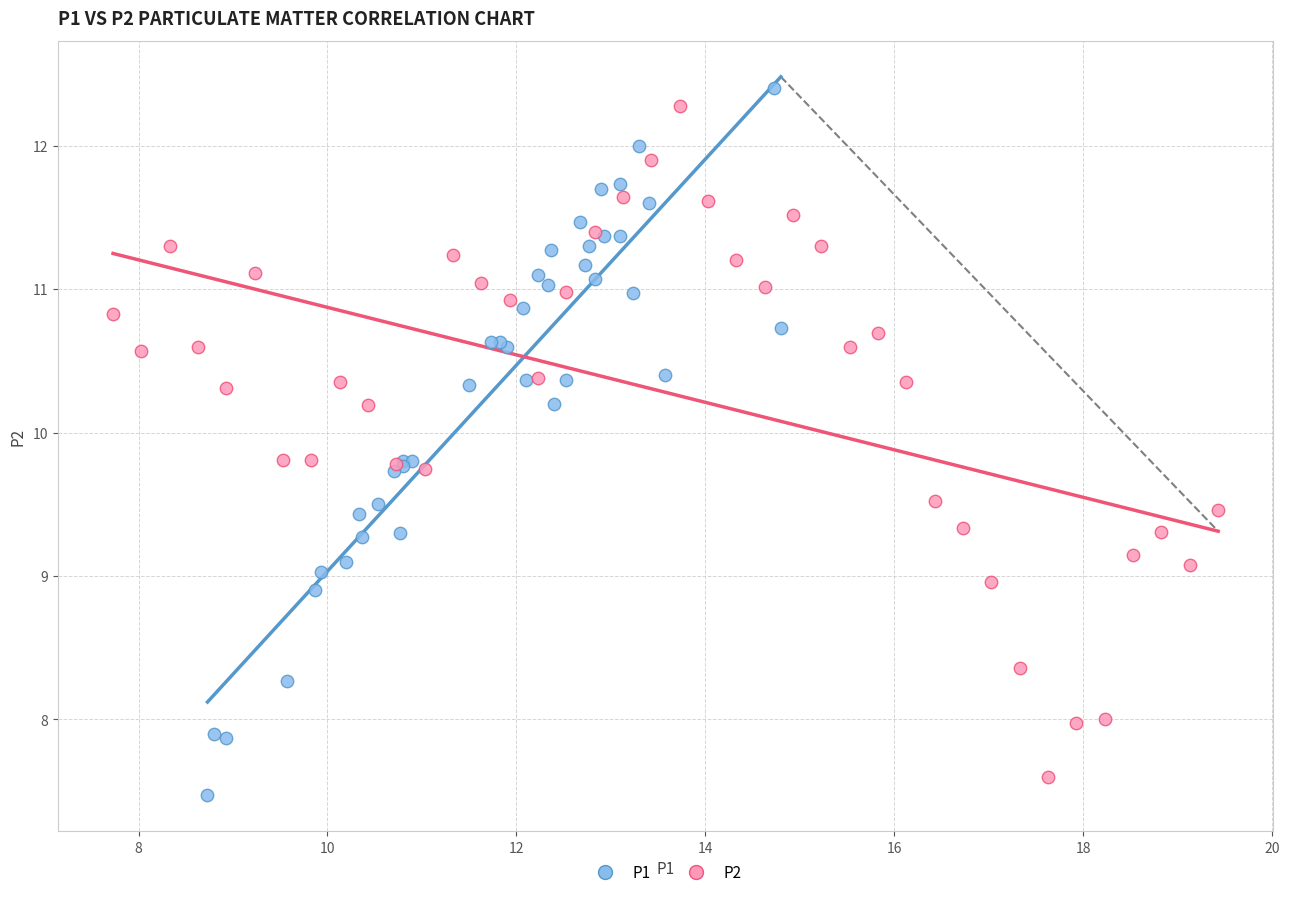

Which series contains the lowest Y value?

P1